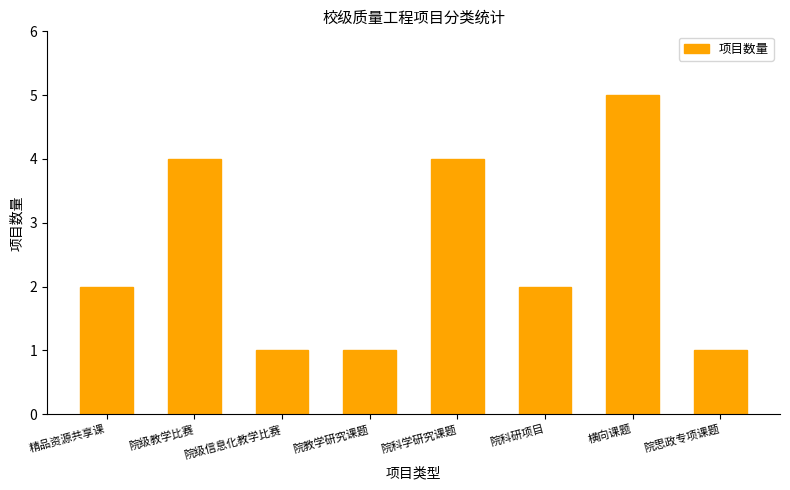

Reading left to right, what are all the values shown in this chart?

精品资源共享课=2	院级教学比赛=4	院级信息化教学比赛=1	院教学研究课题=1	院科学研究课题=4	院科研项目=2	横向课题=5	院思政专项课题=1